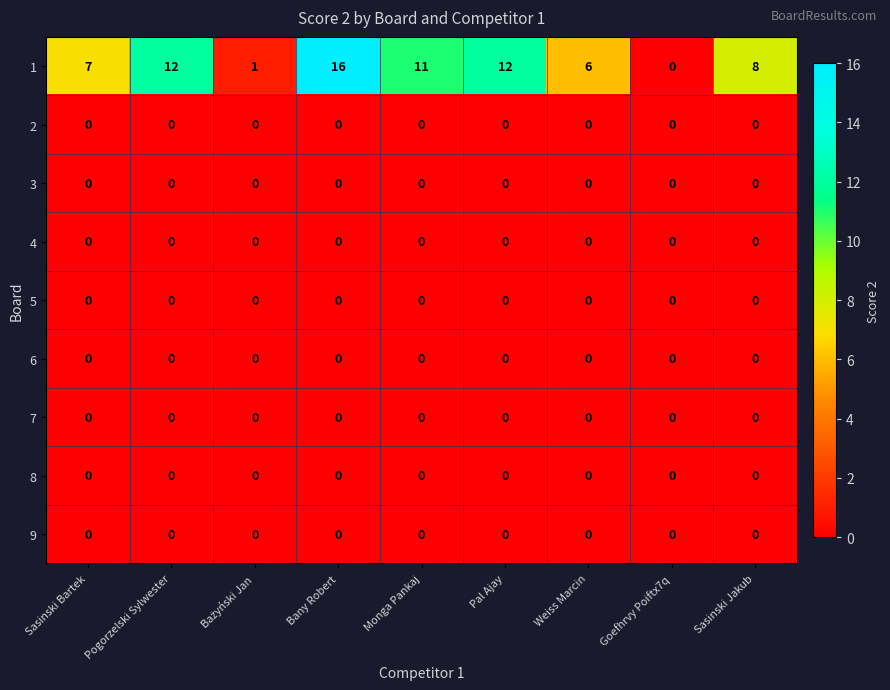

The 4 series shows 0 at Pogorzelski Sylwester. True or false?

True